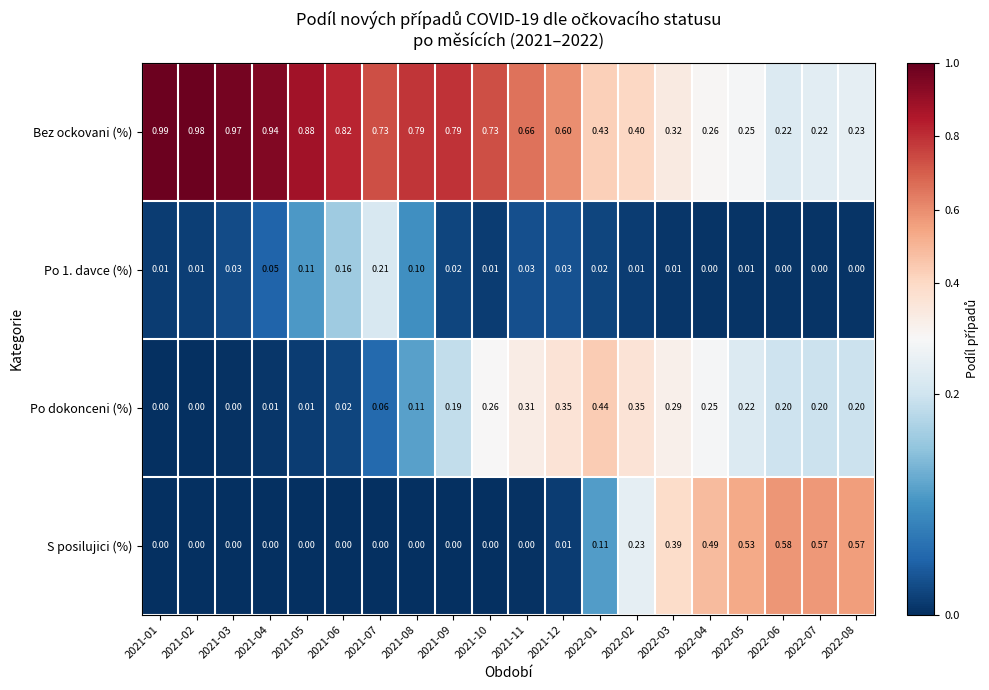

Which series has the largest range (max minus min)?

Bez ockovani (%)